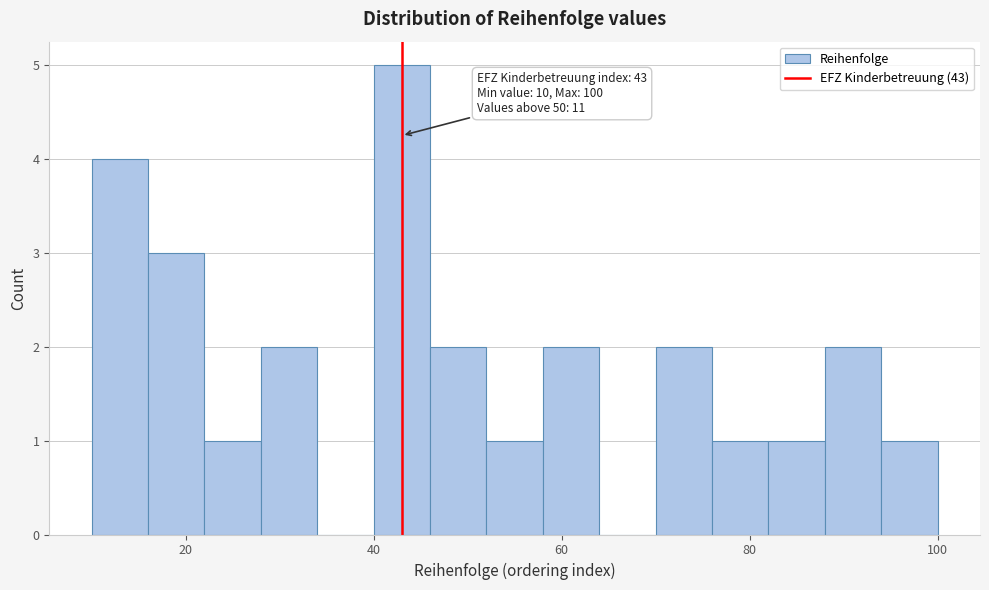

Read against the x-axis, roughly where is the centre of the tallest bar?

44